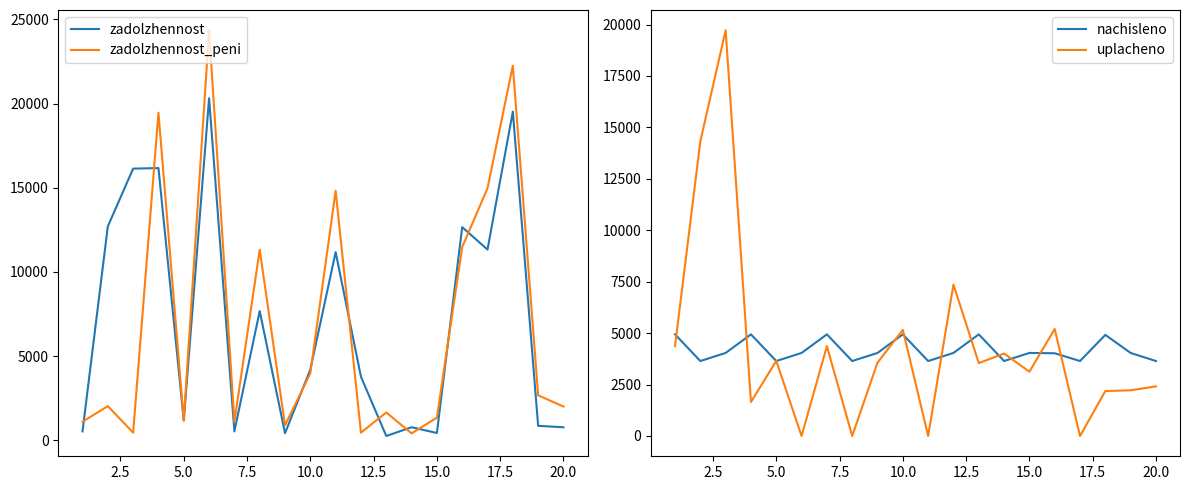

The value of zadolzhennost_peni at 10.0 is 3979.1. True or false?

True